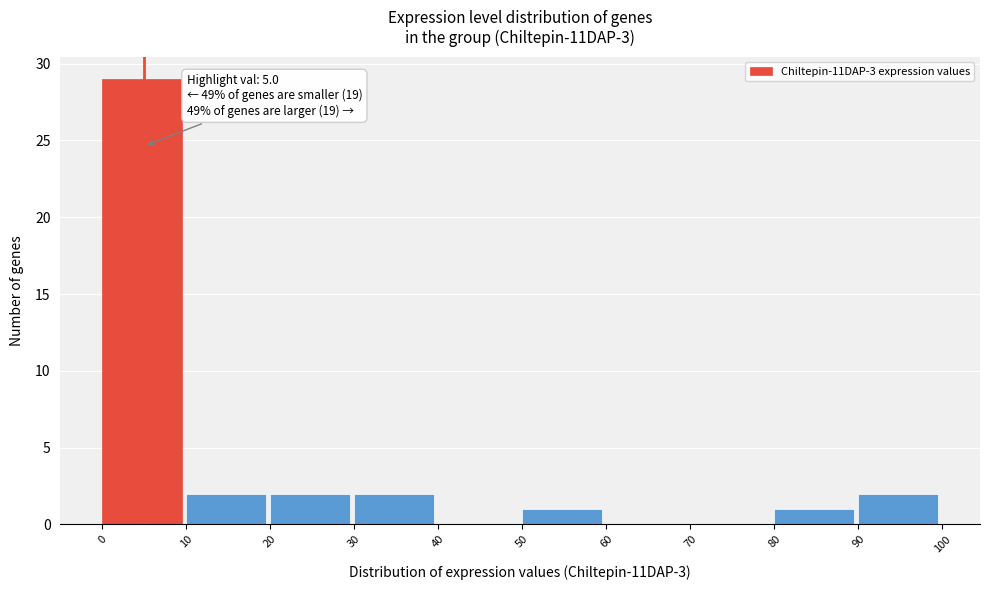

Which range on the x-axis has the tallest bar?

0 to 10